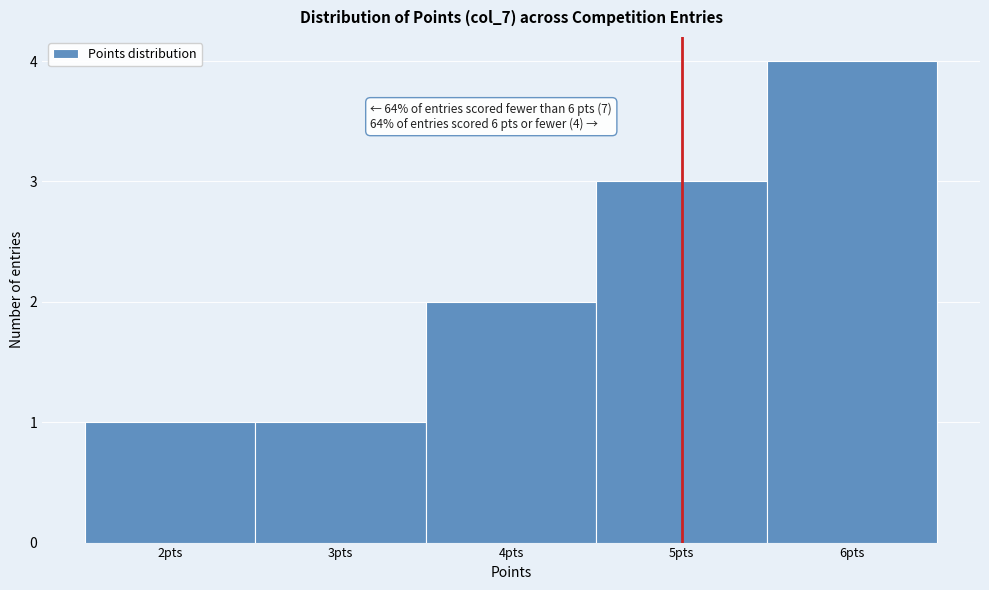

Over which range of the x-axis is the bar tallest?

5.5 to 6.5